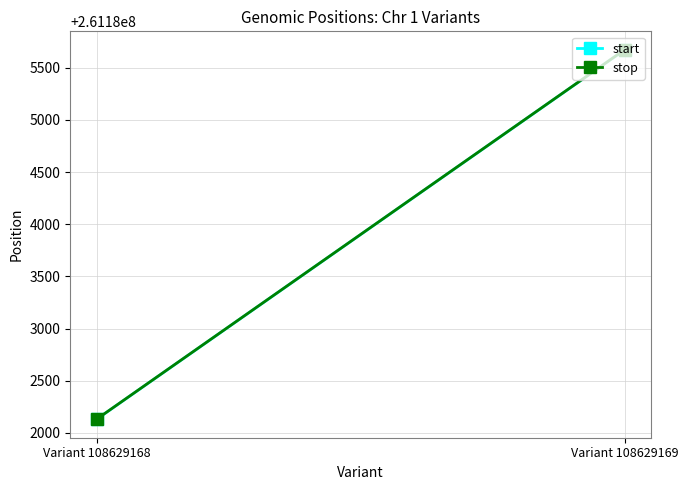

Is the value of stop at Variant 108629169 greater than the value of start at Variant 108629168?

Yes